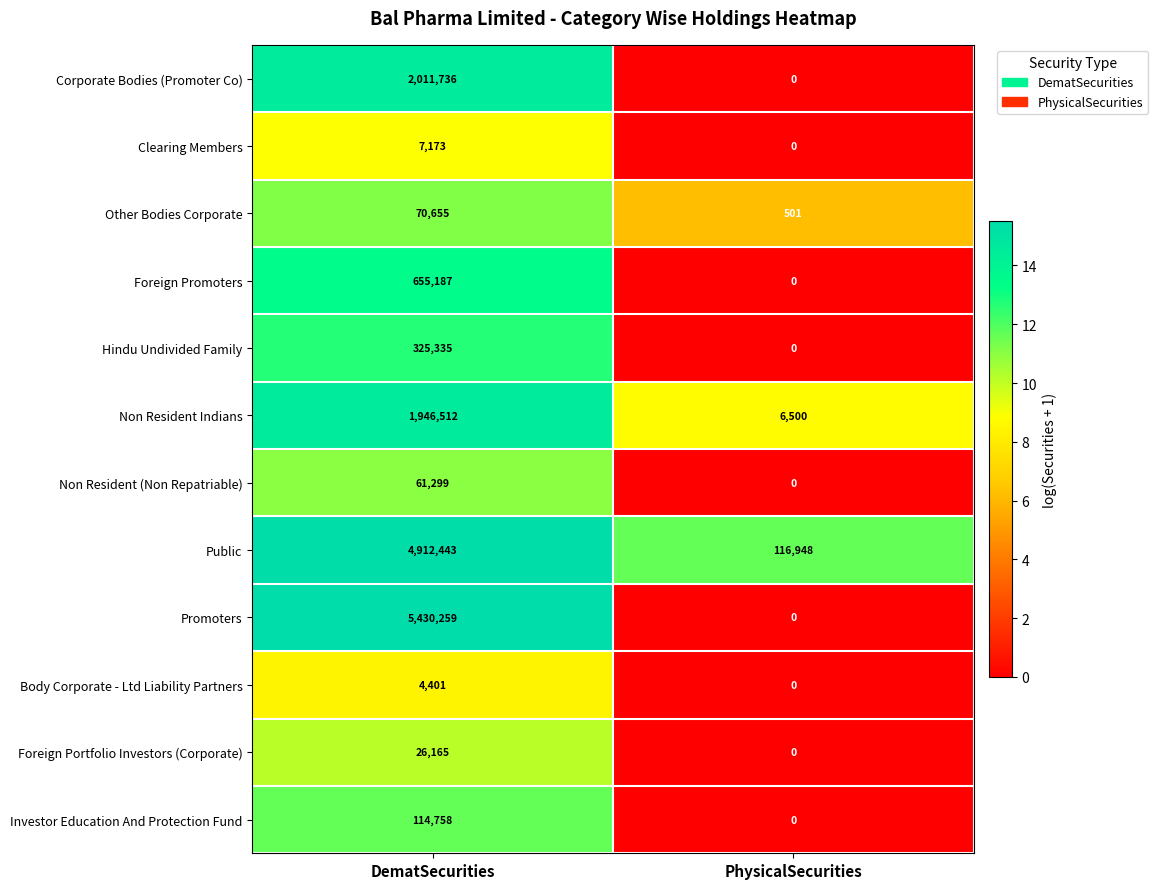

Rank the series by their maximum value, from highest to lowest.

Promoters, Public, Corporate Bodies (Promoter Co), Non Resident Indians, Foreign Promoters, Hindu Undivided Family, Investor Education And Protection Fund, Other Bodies Corporate, Non Resident (Non Repatriable), Foreign Portfolio Investors (Corporate), Clearing Members, Body Corporate - Ltd Liability Partners